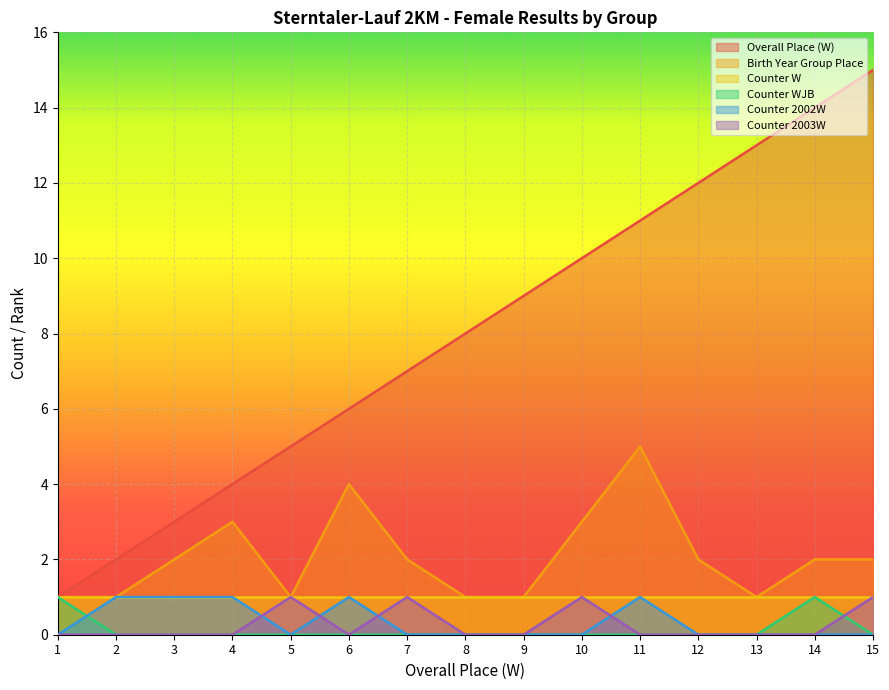

The Counter 2002W series shows 1 at 4. True or false?

False